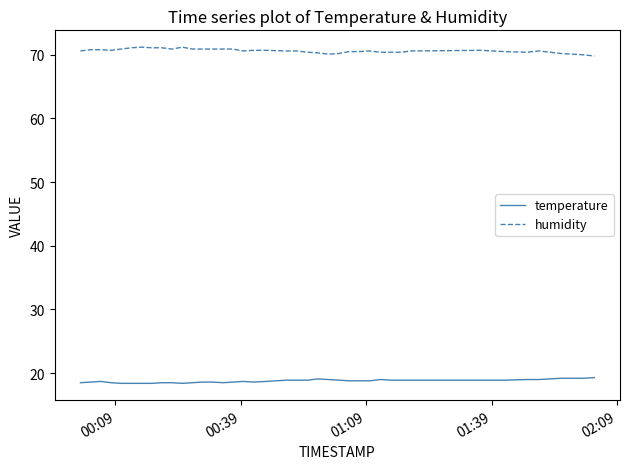

True or false: temperature and humidity intersect in this chart.

False